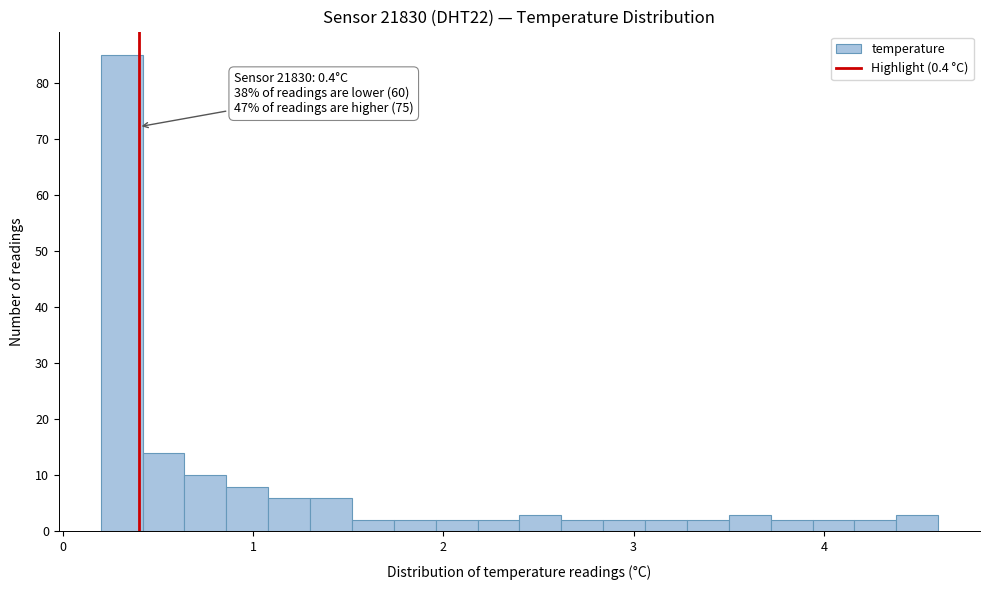

Read against the x-axis, roughly where is the centre of the tallest bar?

0.3